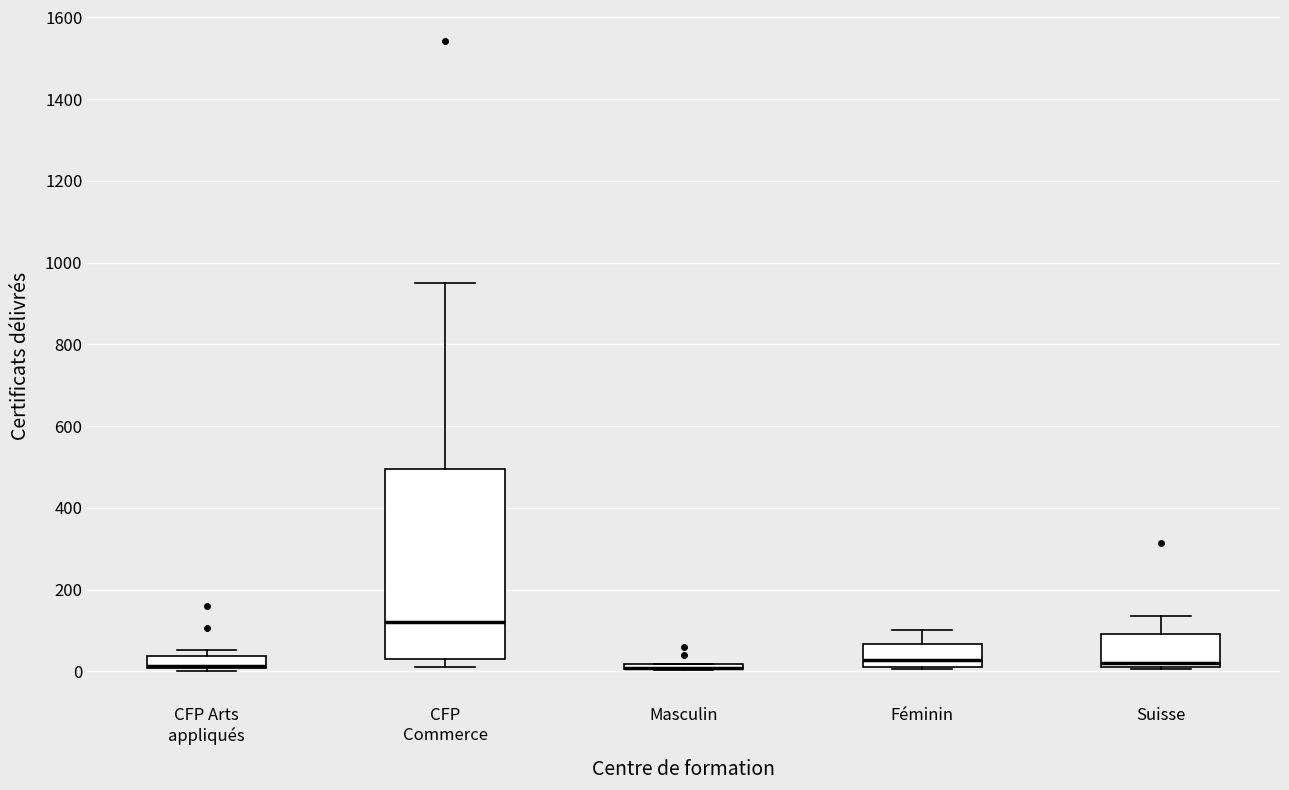

Where is the lower edge of the box for Masculin on the y-axis? The values are not printed on the chart, so give them approximately, as read against the axis.

0